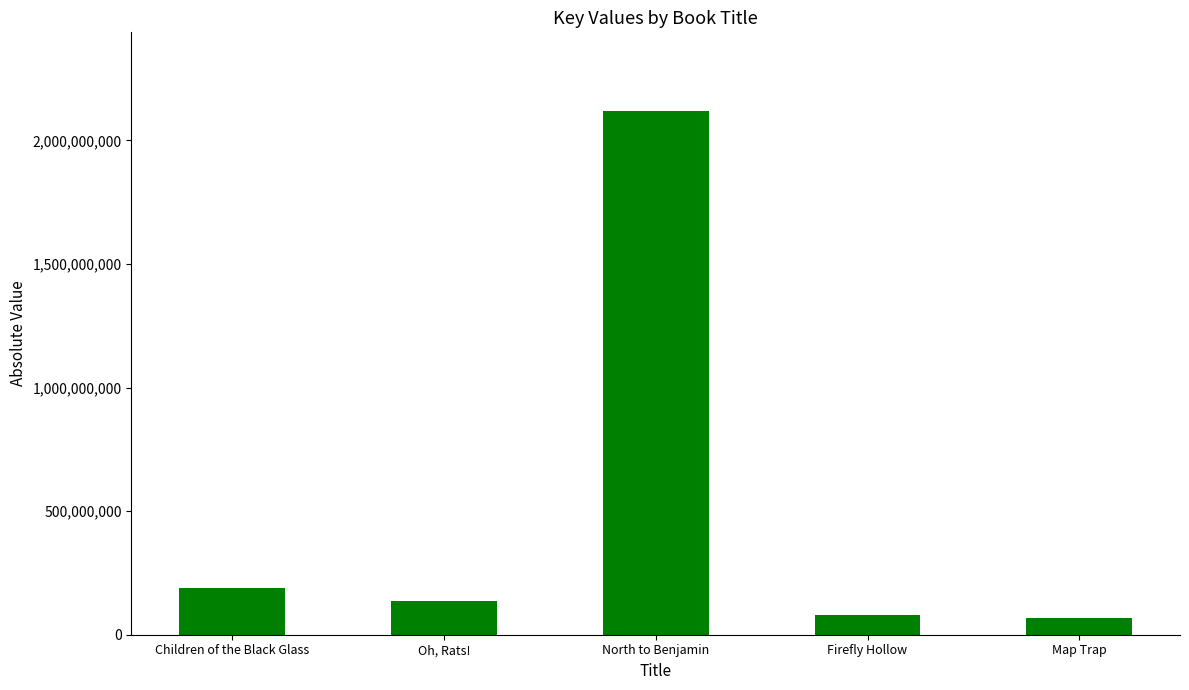

What is the difference between the second highest and minimum values?

120732837